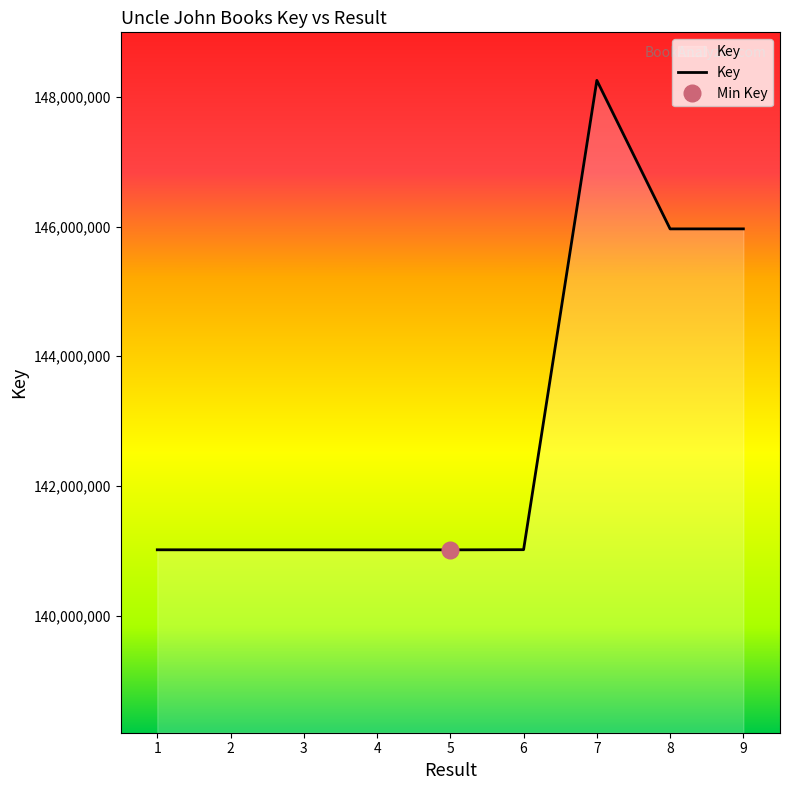

How many points are higher than both their immediate neighbors (excluding endpoints)?

1